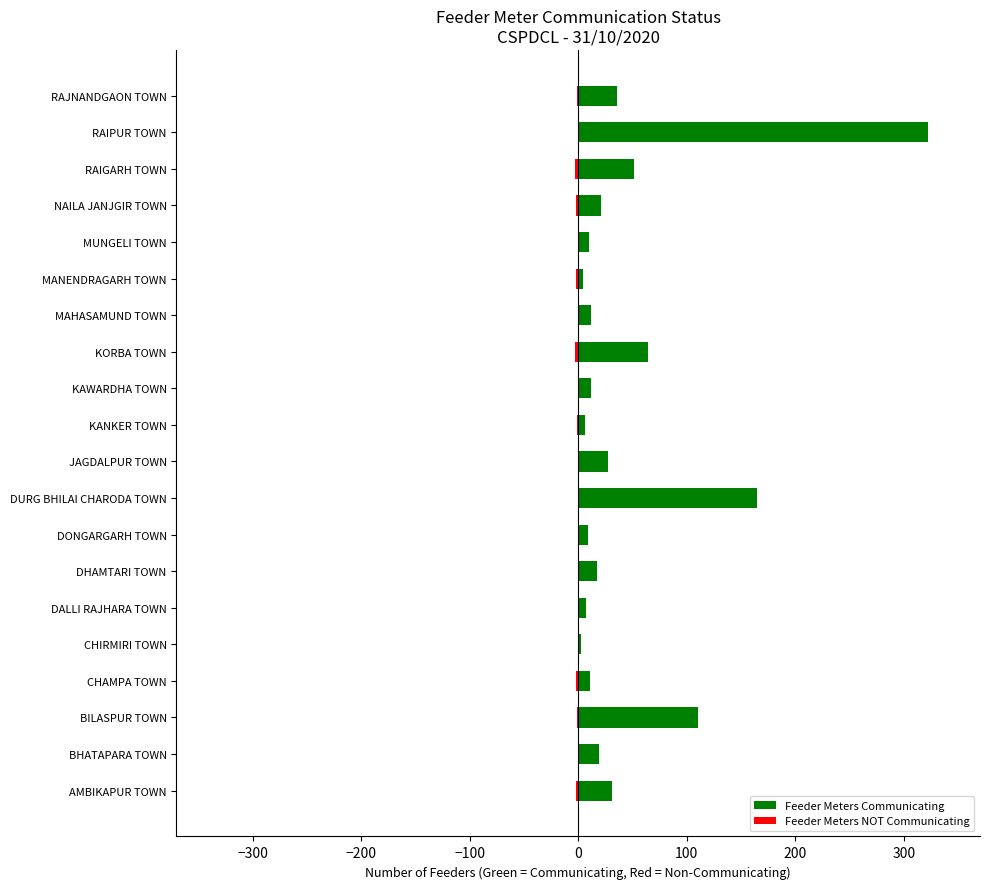

What is the minimum value shown in the chart?

-3